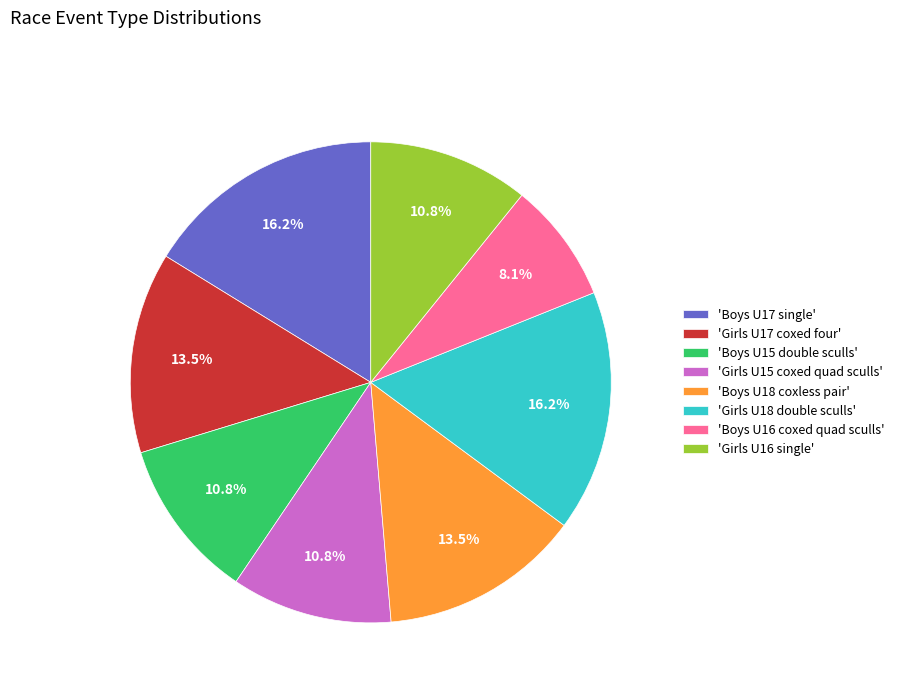

Between 'Boys U17 single' and 'Boys U16 coxed quad sculls', which is larger?

'Boys U17 single'